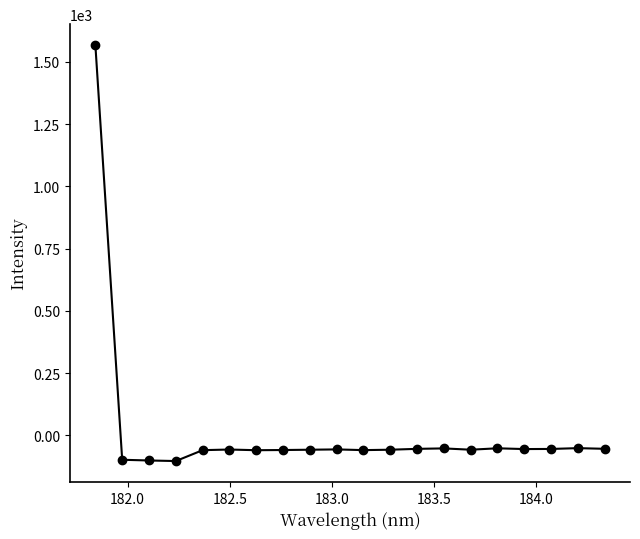

What is the sum of all values?

362.2